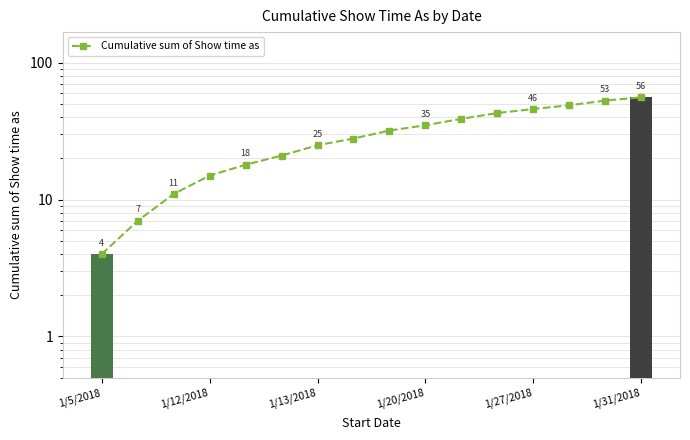

Does the chart contain stacked bars?

No